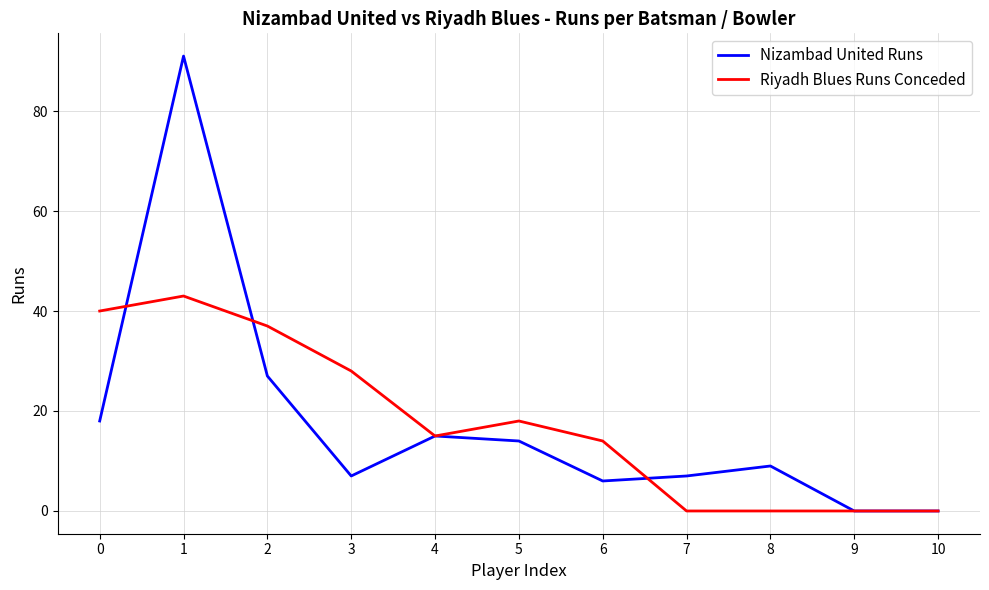

Reading right to left, list all the values displayed in this chart.

Nizambad United Runs: 0	0	9	7	6	14	15	7	27	91	18
Riyadh Blues Runs Conceded: 0	0	0	0	14	18	15	28	37	43	40